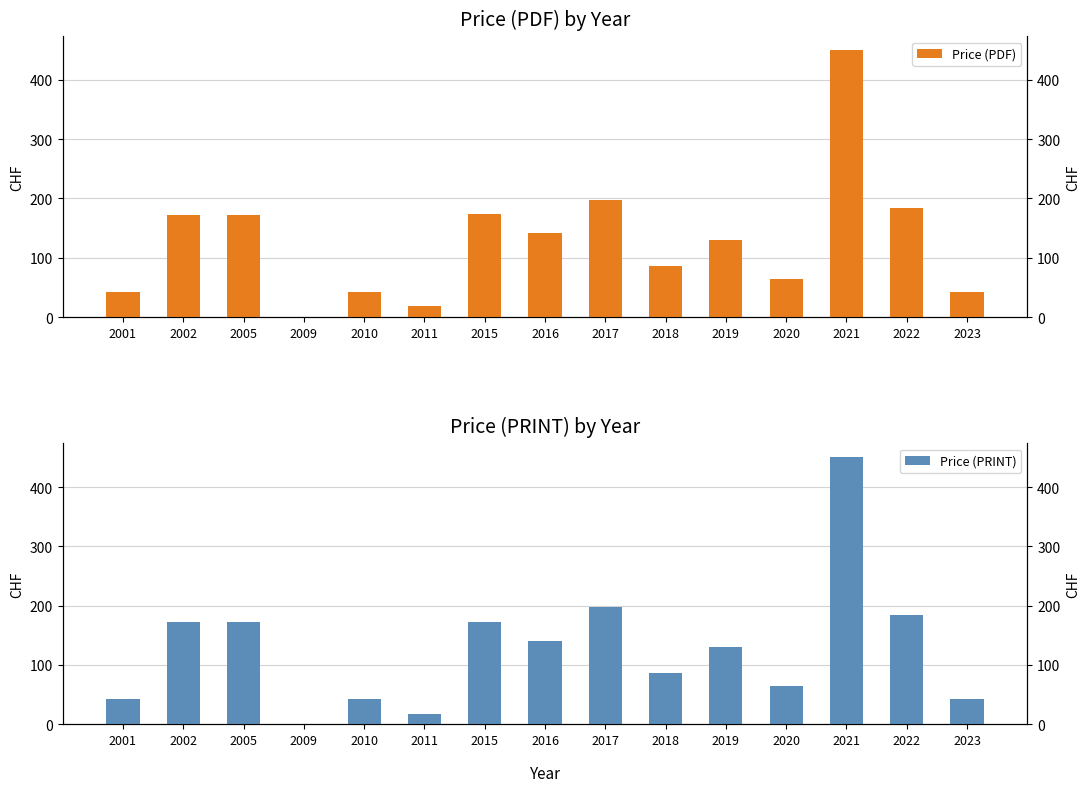

How many bars are there in total?

30